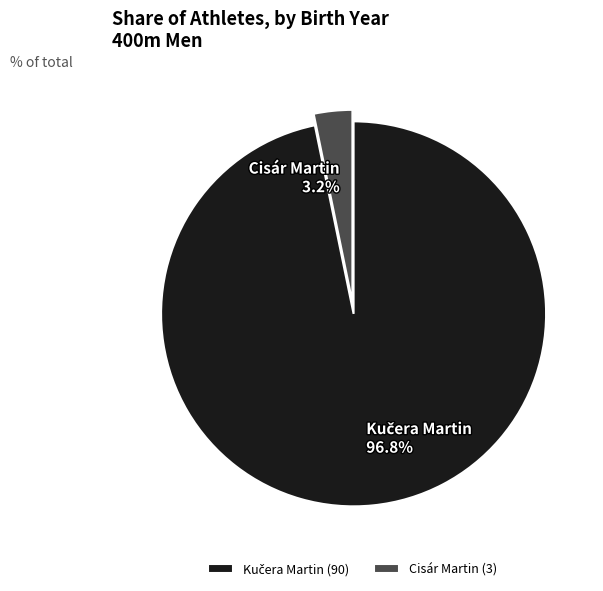

Does any single category account for the majority?

Yes